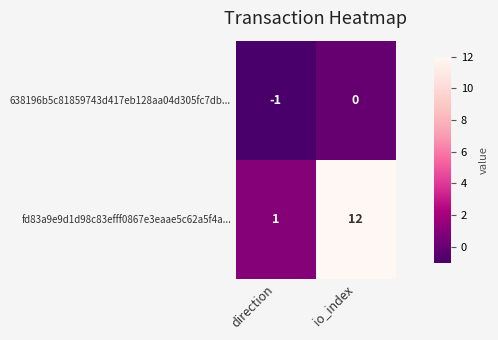

At which label does fd83a9e9d1d98c83efff0867e3eaae5c62a5f4a... reach its minimum?

direction